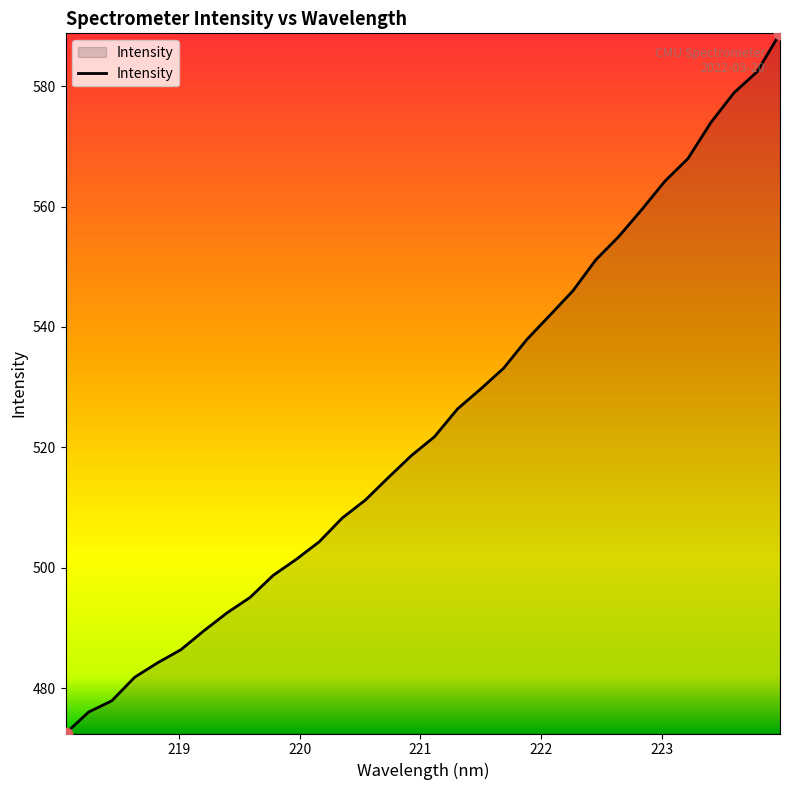

What is the maximum value shown in the chart?

588.8